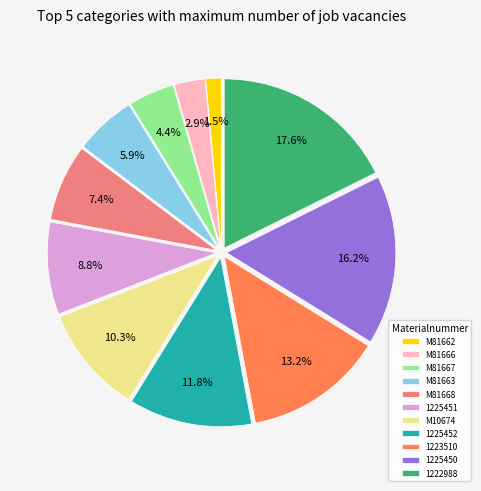

What portion of the pie excludes M81667?

95.6%